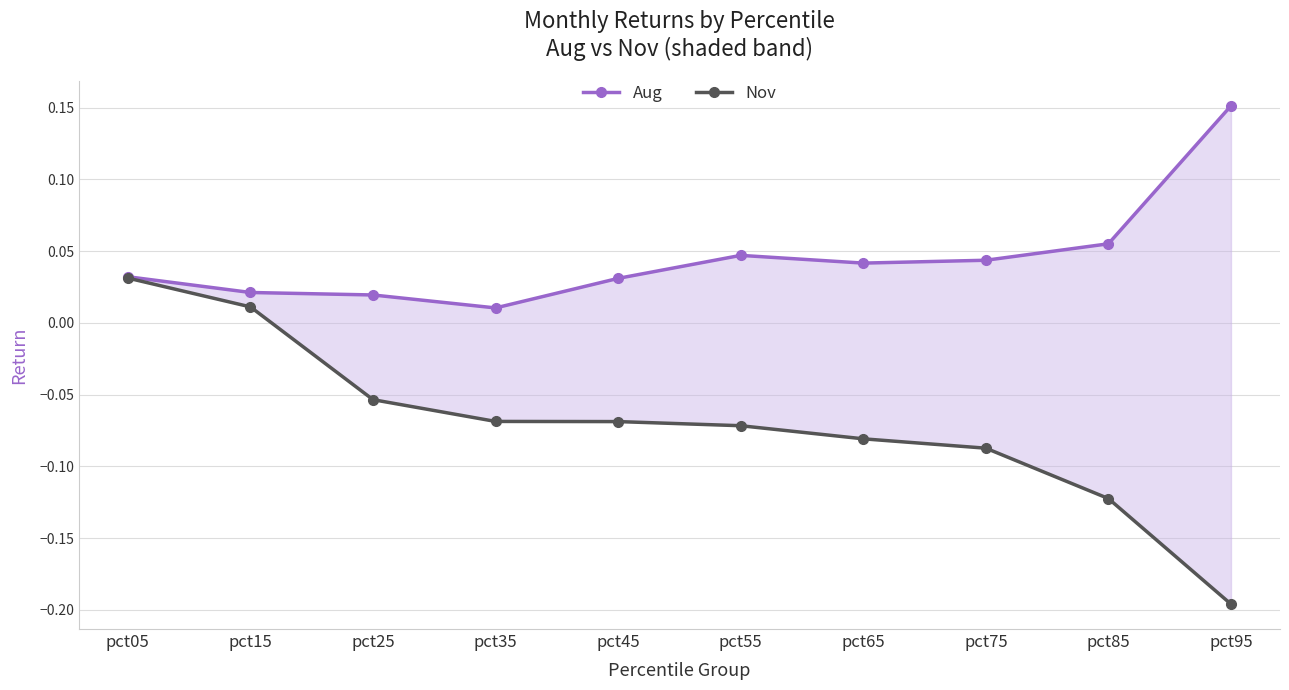

Is the value of Nov at pct55 greater than the value of Aug at pct75?

No